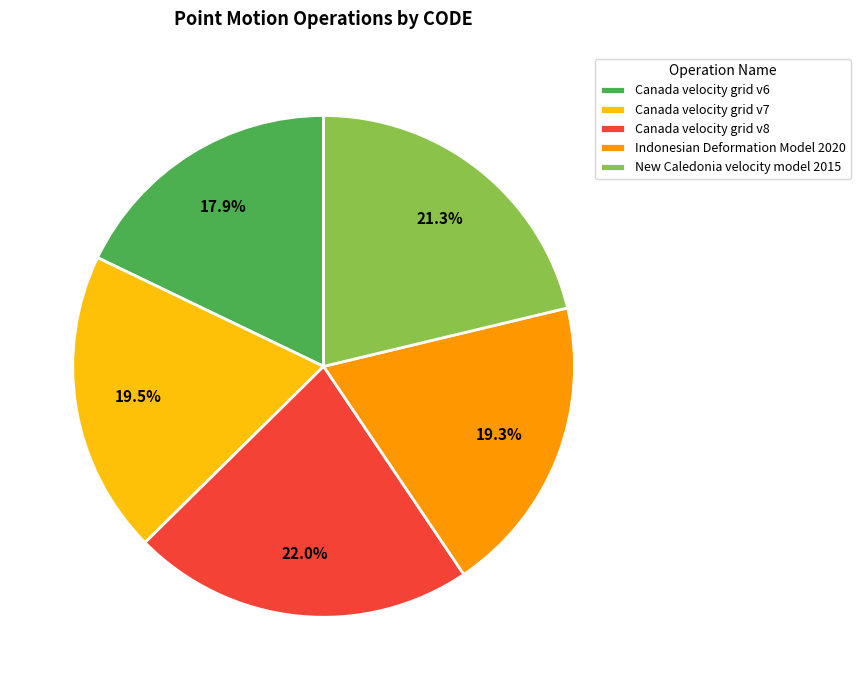

True or false: Indonesian Deformation Model 2020 accounts for 28% of the total.

False